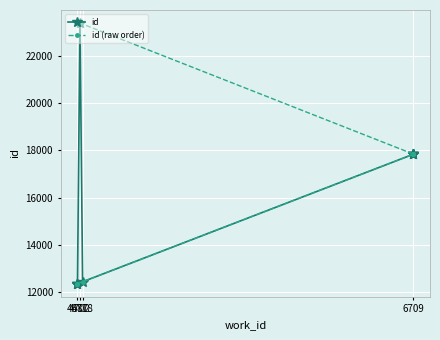

What is the difference between the maximum and minimum values in the id series?

11030